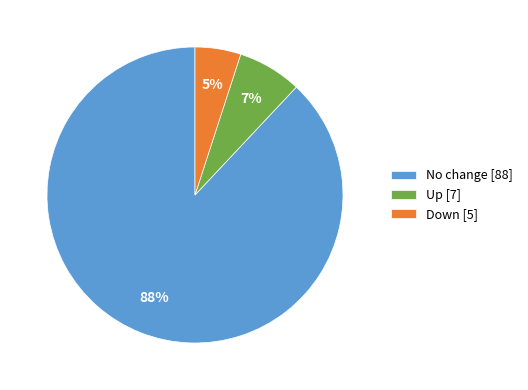

What is the largest slice in the pie chart?

No change [88]